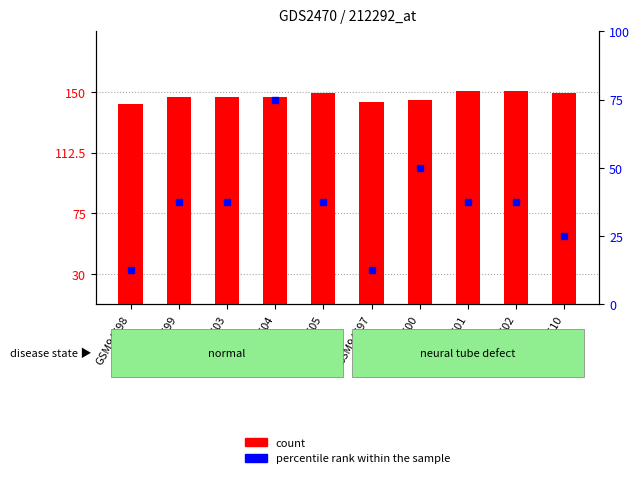

At which label does percentile rank within the sample reach its minimum?

GSM94598